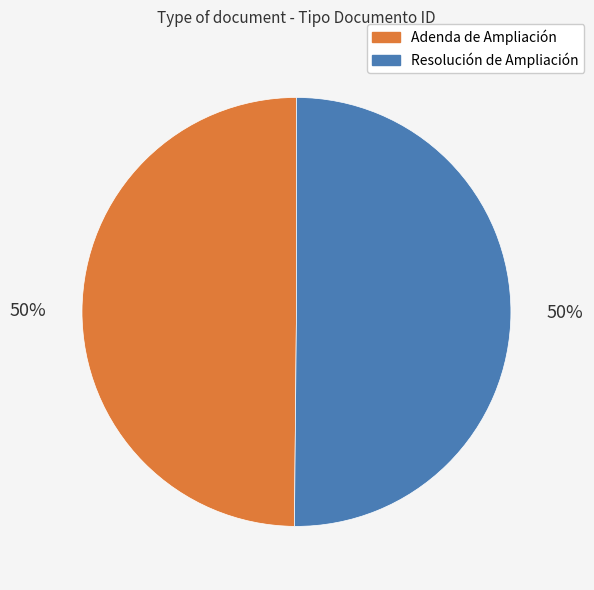

Approximately how many times larger is the value at Resolución de Ampliación compared to Adenda de Ampliación?

1.0